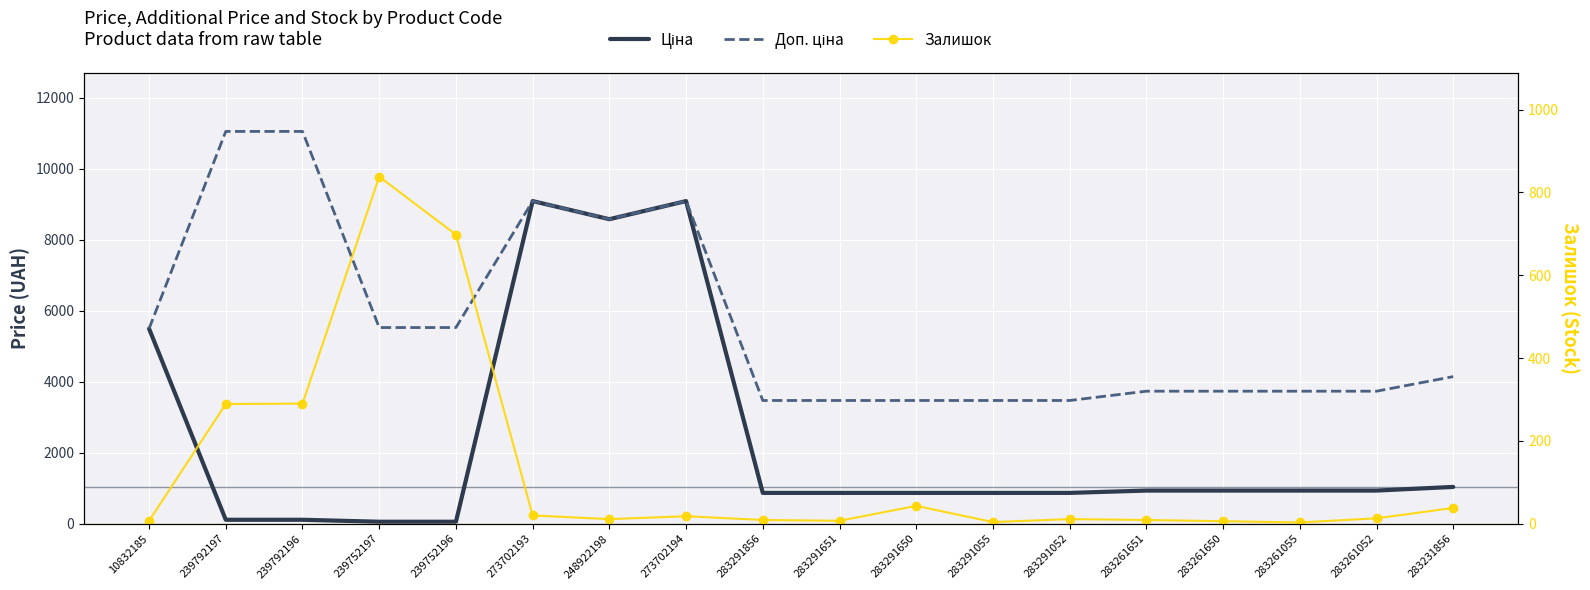

Where is Ціна nearest to the value 4573?

10832185